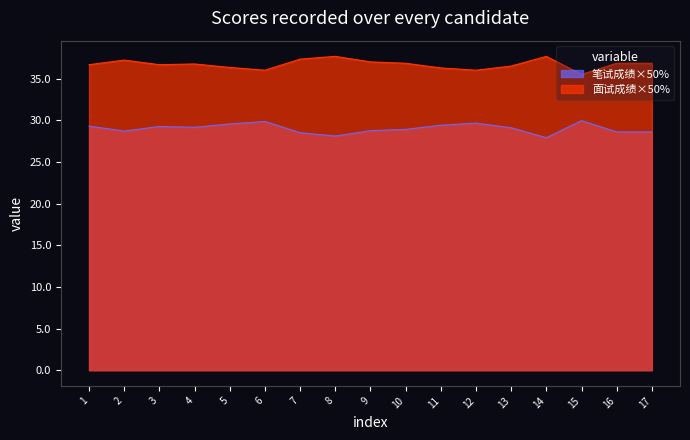

Rank the series at 17 from lowest to highest value.

笔试成绩×50%, 面试成绩×50%